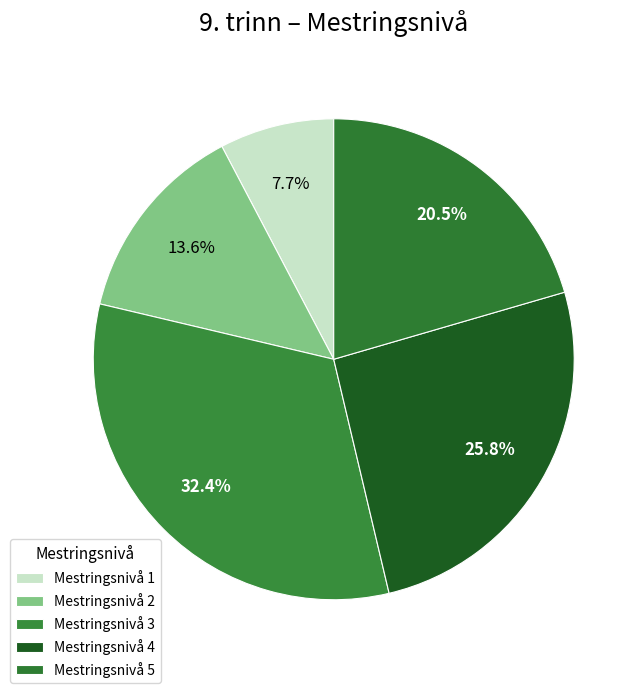

Does Mestringsnivå 2 represent more than half of the total?

No